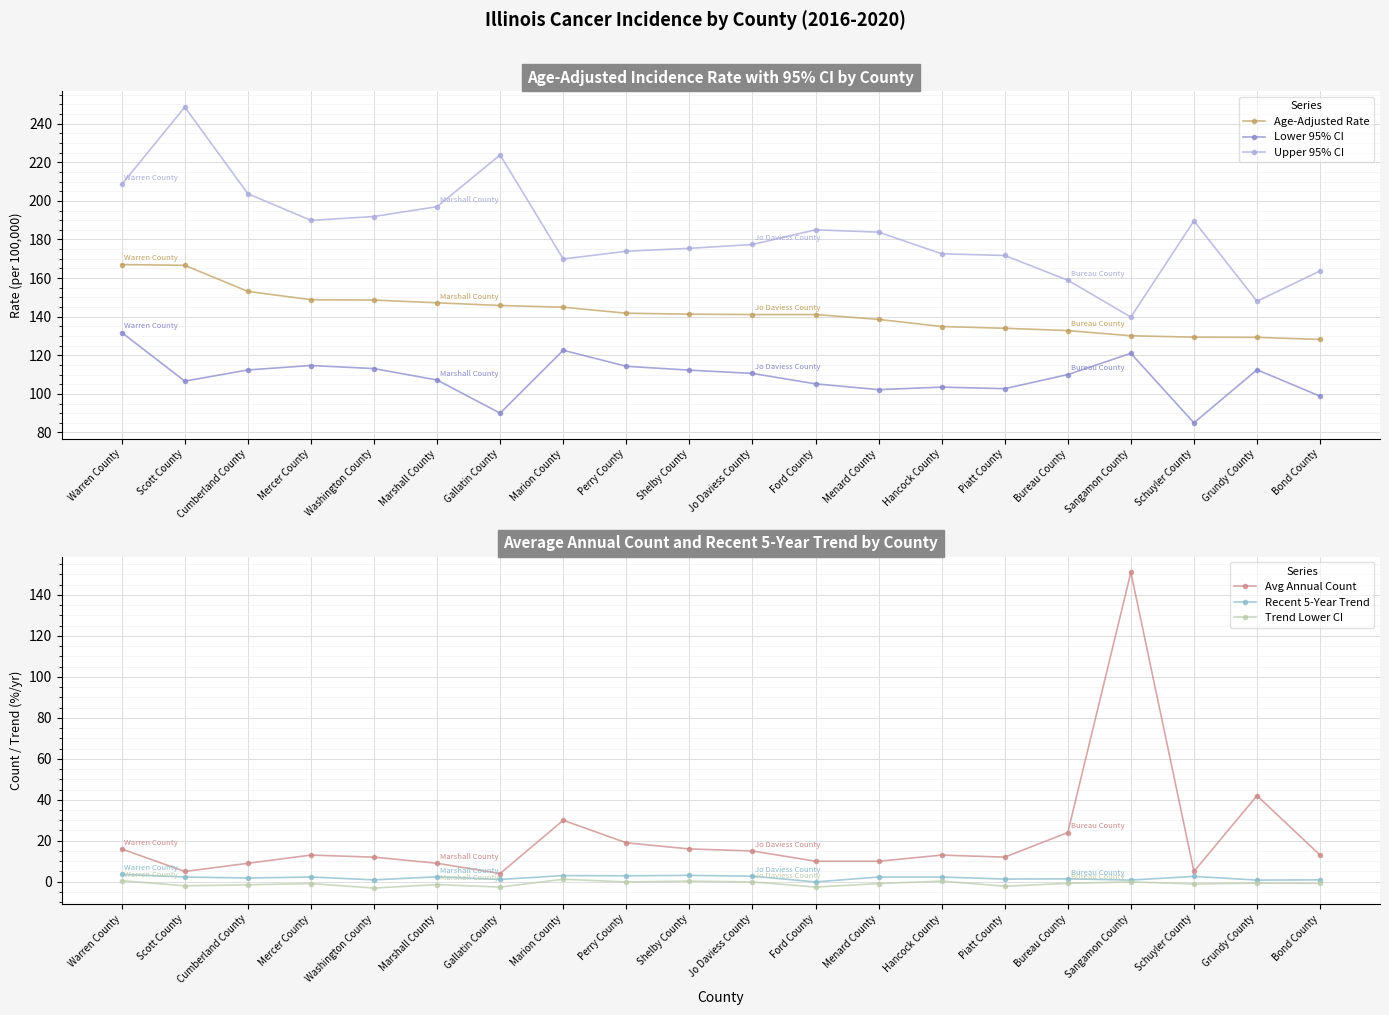

Reading left to right, list all the values displayed in this chart.

Age-Adjusted Rate: Warren County=167.0	Scott County=166.6	Cumberland County=153.1	Mercer County=148.8	Washington County=148.6	Marshall County=147.2	Gallatin County=145.8	Marion County=144.9	Perry County=141.8	Shelby County=141.3	Jo Daviess County=141.1	Ford County=141.1	Menard County=138.6	Hancock County=134.9	Piatt County=134.0	Bureau County=132.8	Sangamon County=130.1	Schuyler County=129.4	Grundy County=129.3	Bond County=128.2
Lower 95% CI: Warren County=131.8	Scott County=106.6	Cumberland County=112.4	Mercer County=114.7	Washington County=113.1	Marshall County=107.2	Gallatin County=90.0	Marion County=122.6	Perry County=114.3	Shelby County=112.3	Jo Daviess County=110.6	Ford County=105.2	Menard County=102.2	Hancock County=103.5	Piatt County=102.7	Bureau County=110.0	Sangamon County=121.0	Schuyler County=85.0	Grundy County=112.5	Bond County=98.8
Upper 95% CI: Warren County=208.5	Scott County=248.6	Cumberland County=203.7	Mercer County=189.9	Washington County=191.9	Marshall County=197.0	Gallatin County=223.8	Marion County=169.9	Perry County=173.9	Shelby County=175.4	Jo Daviess County=177.4	Ford County=185.0	Menard County=183.8	Hancock County=172.6	Piatt County=171.7	Bureau County=158.9	Sangamon County=139.8	Schuyler County=189.6	Grundy County=148.0	Bond County=163.7
Avg Annual Count: Warren County=16.0	Scott County=5.0	Cumberland County=9.0	Mercer County=13.0	Washington County=12.0	Marshall County=9.0	Gallatin County=4.0	Marion County=30.0	Perry County=19.0	Shelby County=16.0	Jo Daviess County=15.0	Ford County=10.0	Menard County=10.0	Hancock County=13.0	Piatt County=12.0	Bureau County=24.0	Sangamon County=151.0	Schuyler County=5.0	Grundy County=42.0	Bond County=13.0
Recent 5-Year Trend: Warren County=3.6	Scott County=2.3	Cumberland County=1.8	Mercer County=2.3	Washington County=0.9	Marshall County=2.4	Gallatin County=1.1	Marion County=3.0	Perry County=2.9	Shelby County=3.1	Jo Daviess County=2.7	Ford County=-0.1	Menard County=2.3	Hancock County=2.3	Piatt County=1.3	Bureau County=1.4	Sangamon County=0.8	Schuyler County=2.6	Grundy County=0.8	Bond County=0.9
Trend Lower CI: Warren County=0.5	Scott County=-2.0	Cumberland County=-1.5	Mercer County=-0.9	Washington County=-3.1	Marshall County=-1.4	Gallatin County=-2.6	Marion County=1.2	Perry County=-0.1	Shelby County=0.3	Jo Daviess County=-0.1	Ford County=-2.6	Menard County=-0.9	Hancock County=0.3	Piatt County=-2.2	Bureau County=-0.8	Sangamon County=-0.1	Schuyler County=-1.1	Grundy County=-0.7	Bond County=-0.8